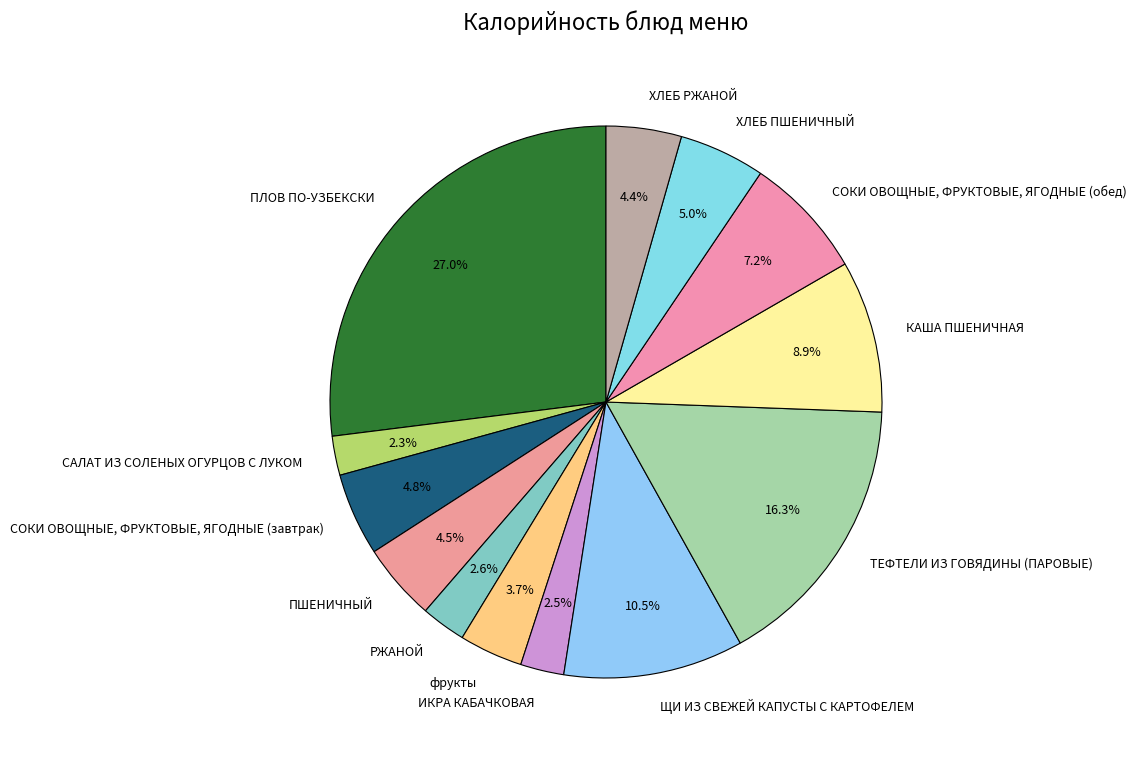

To the nearest percent, what is the combined percentage of ХЛЕБ РЖАНОЙ and ХЛЕБ ПШЕНИЧНЫЙ?

9%